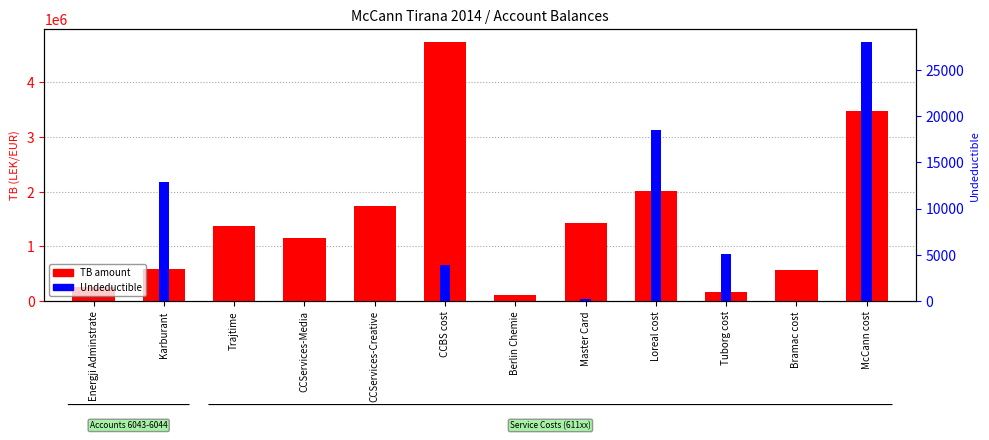

What is the spread (max minus min) of values at Bramac cost?

567460.5